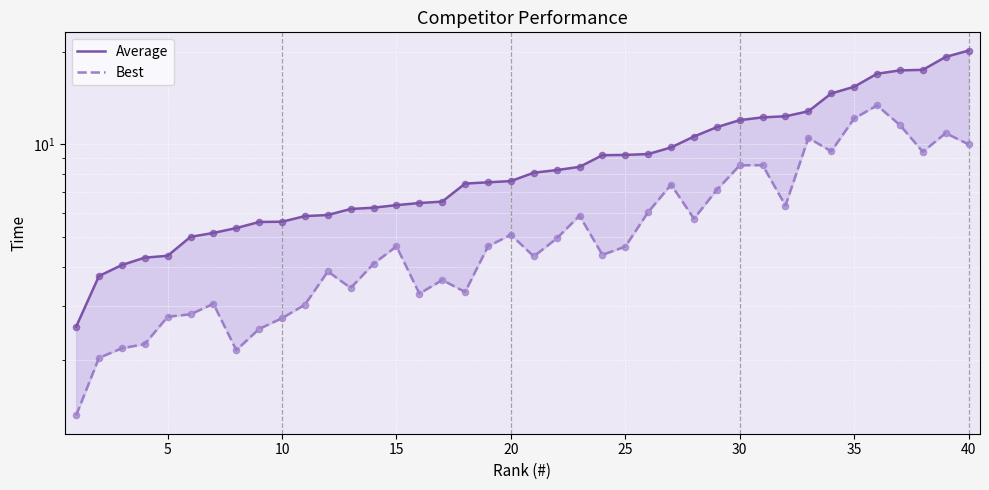

Which series has the largest total across all categories?

Average